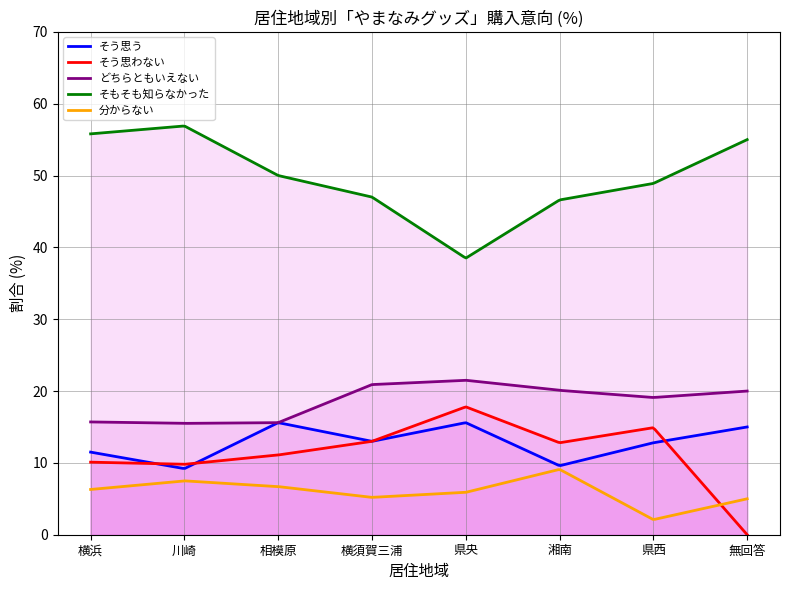

Does the chart have visible grid lines?

Yes